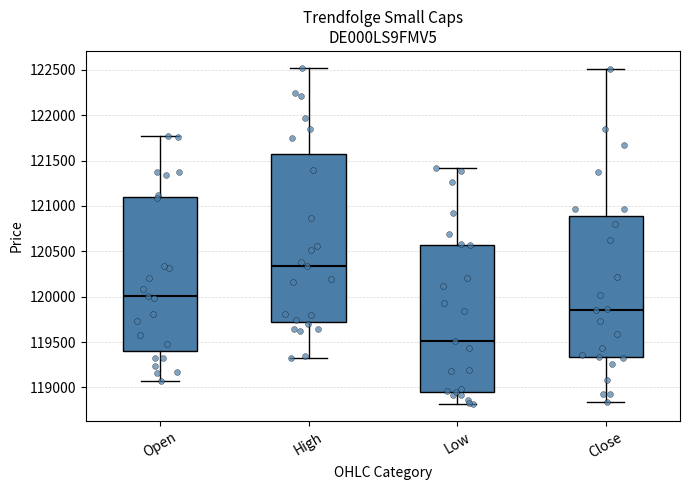

Reading left to right, read every box against the y-axis: the position of its median line, the range the box covers, and the ends of its whiskers. The values are not printed on the chart, so give them approximately, as read against the axis.

Open: median 120000, box 119400 to 121100, whiskers 119050 to 121800
High: median 120350, box 119700 to 121550, whiskers 119300 to 122500
Low: median 119500, box 118950 to 120550, whiskers 118800 to 121400
Close: median 119850, box 119350 to 120900, whiskers 118850 to 122500